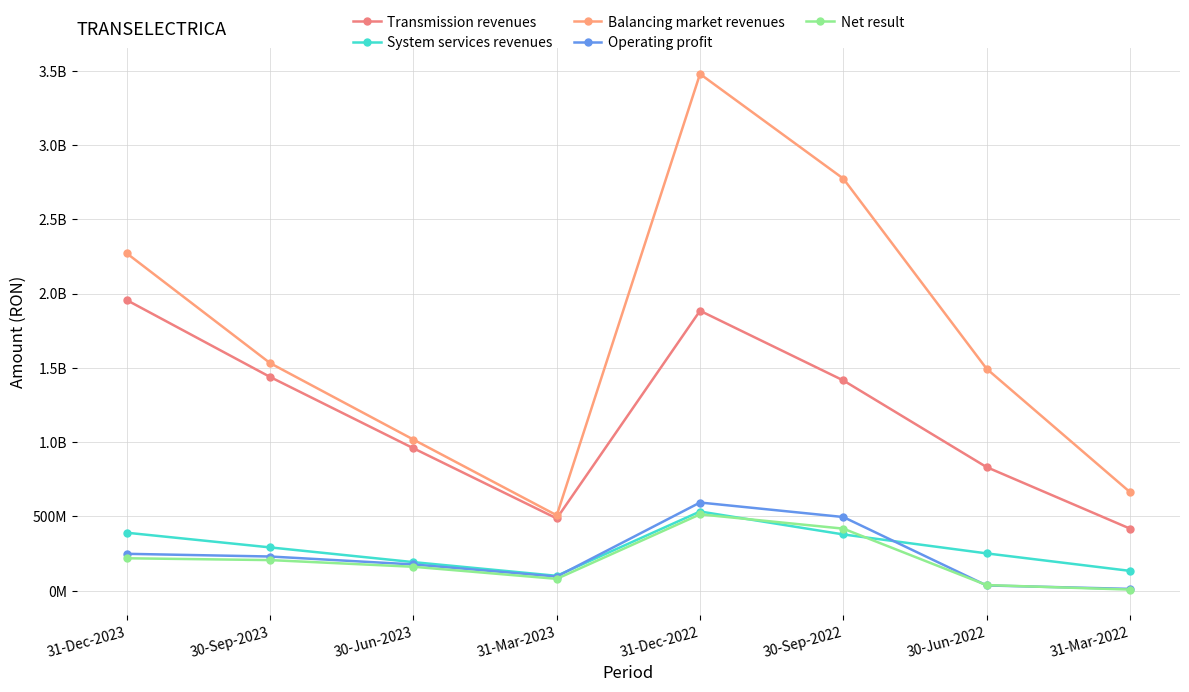

True or false: Transmission revenues and Net result cross at least once.

False